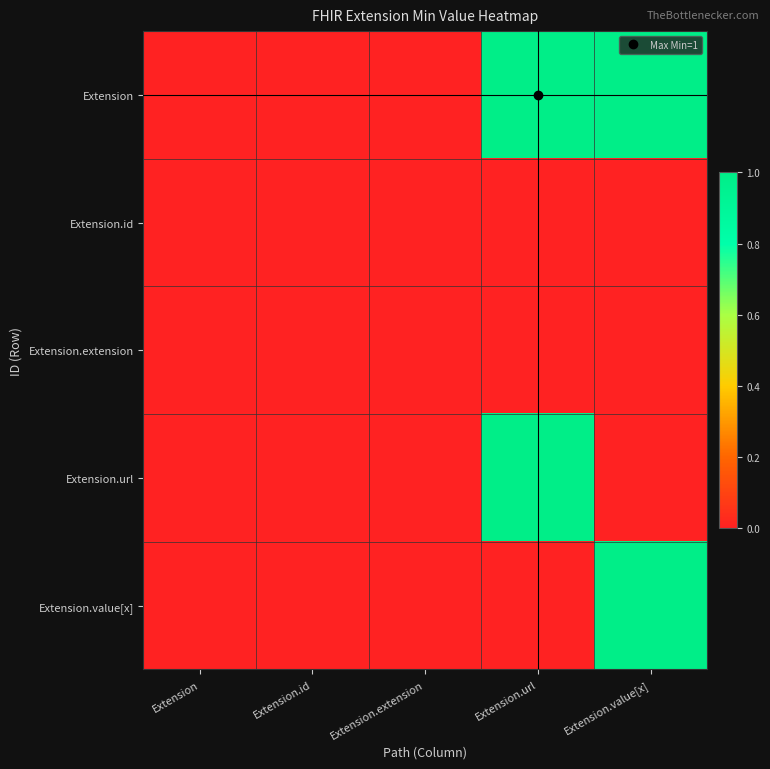

What is the total value across all series at Extension.url?

2